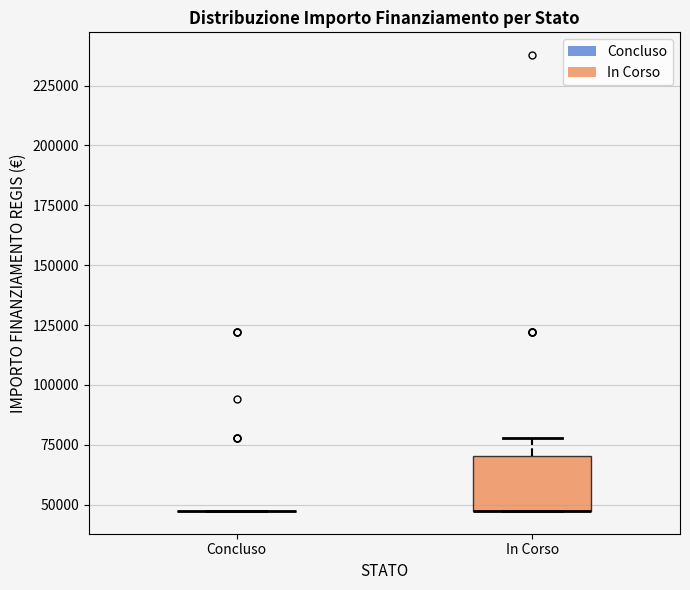

Reading left to right, read every box against the y-axis: the position of its median line, the range the box covers, and the ends of its whiskers. The values are not printed on the chart, so give them approximately, as read against the axis.

Concluso: box collapsed to a line at 45000, whiskers 45000 to 45000
In Corso: median 45000 (drawn on the box's lower edge), box 45000 to 70000, whiskers 45000 to 80000